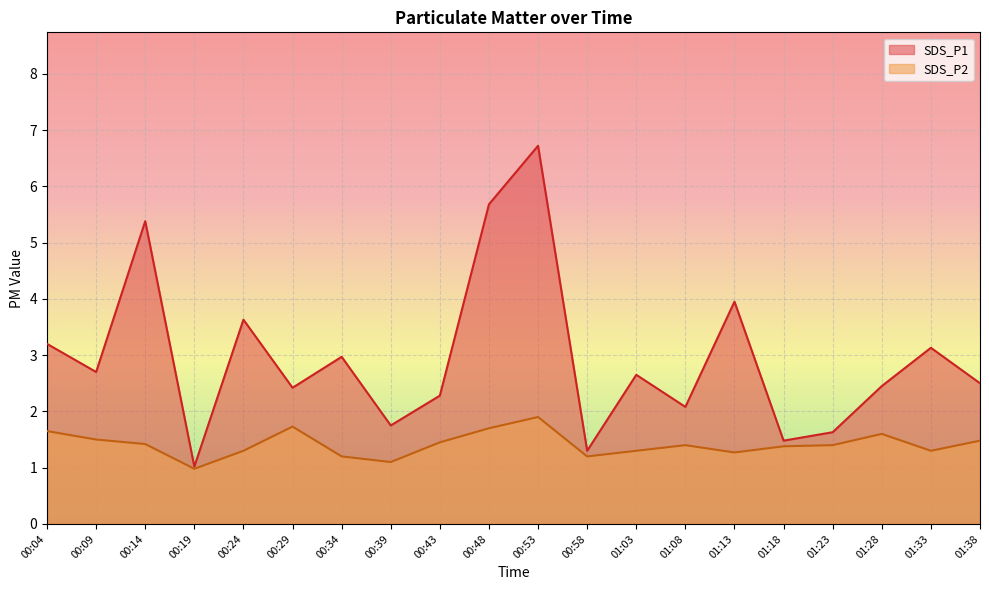

What position from the right is 00:19?

17